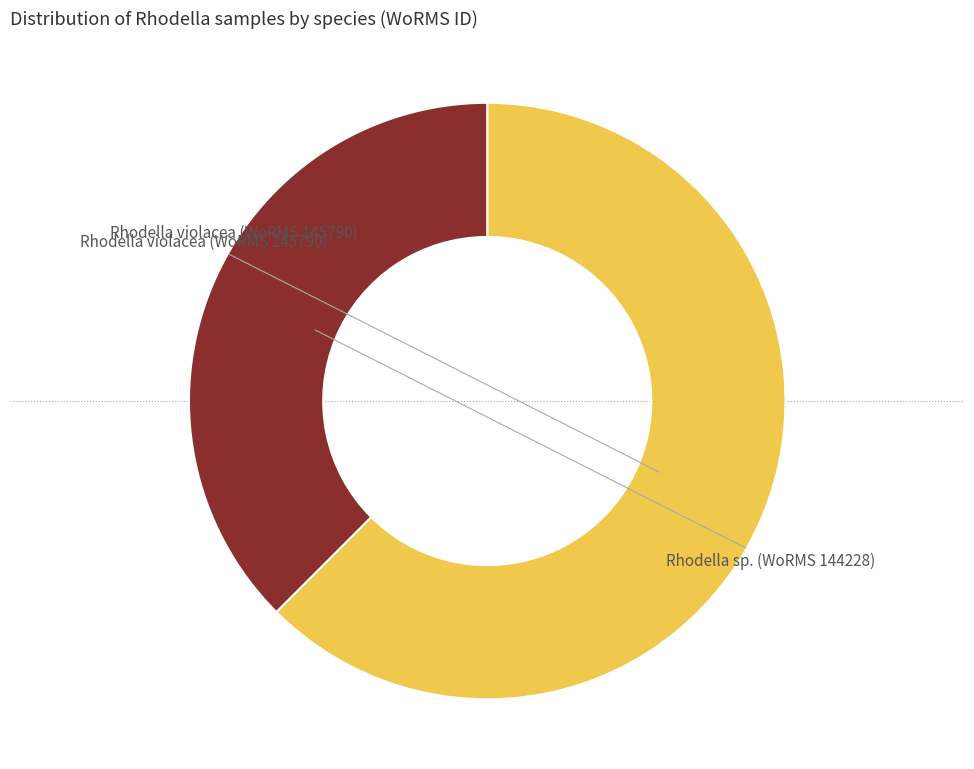

Does any single category account for the majority?

Yes